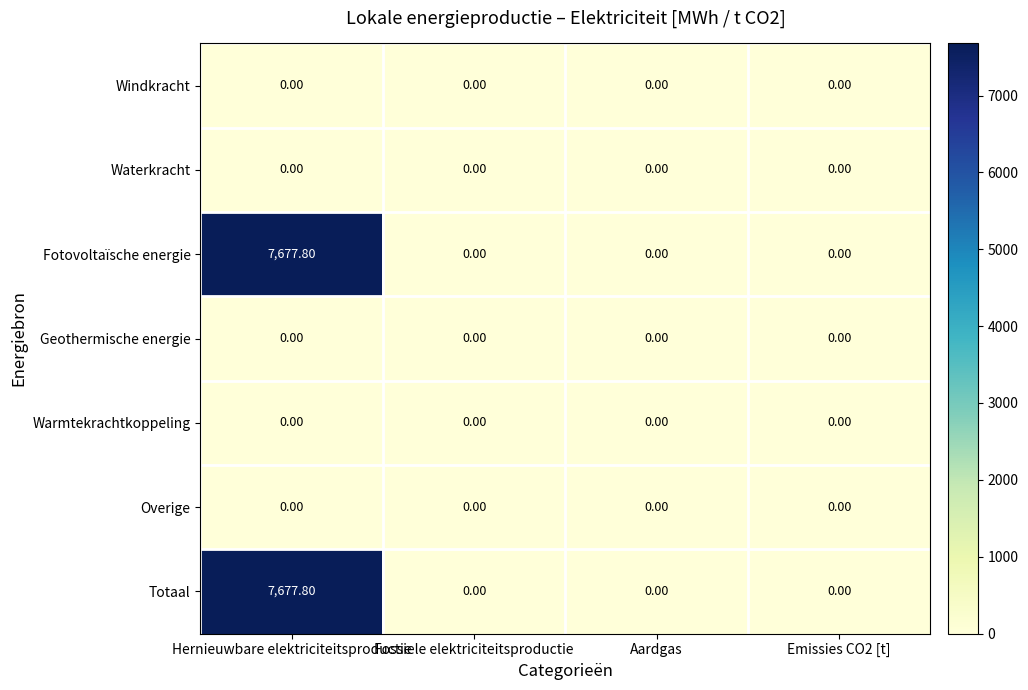

What is the average value of the Fotovoltaïsche energie series?

1919.5